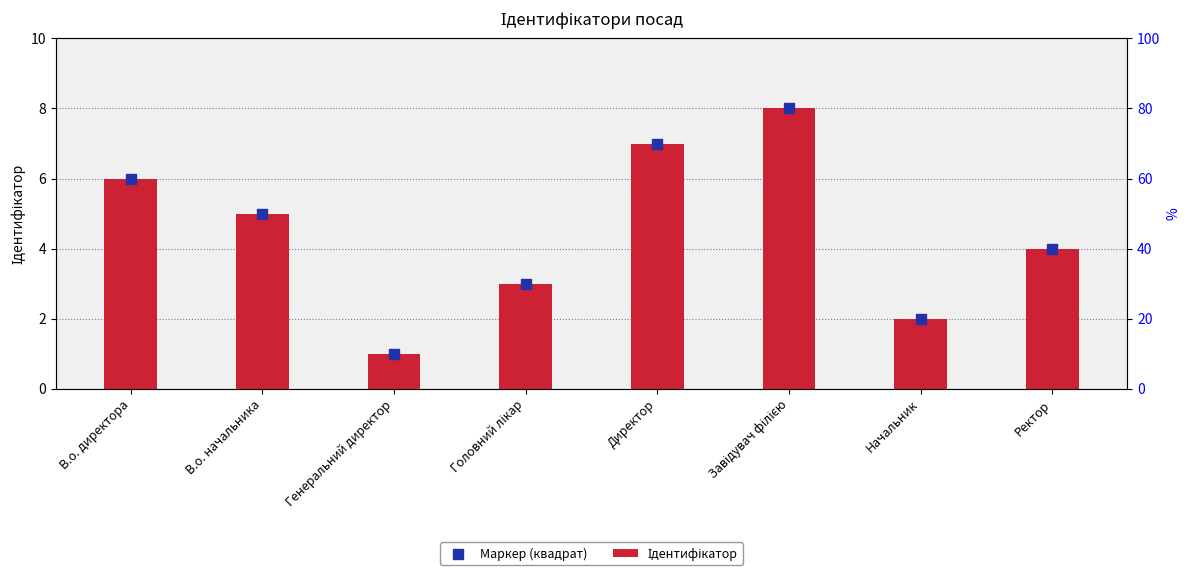

Which series reaches the minimum Y coordinate?

Ідентифікатор